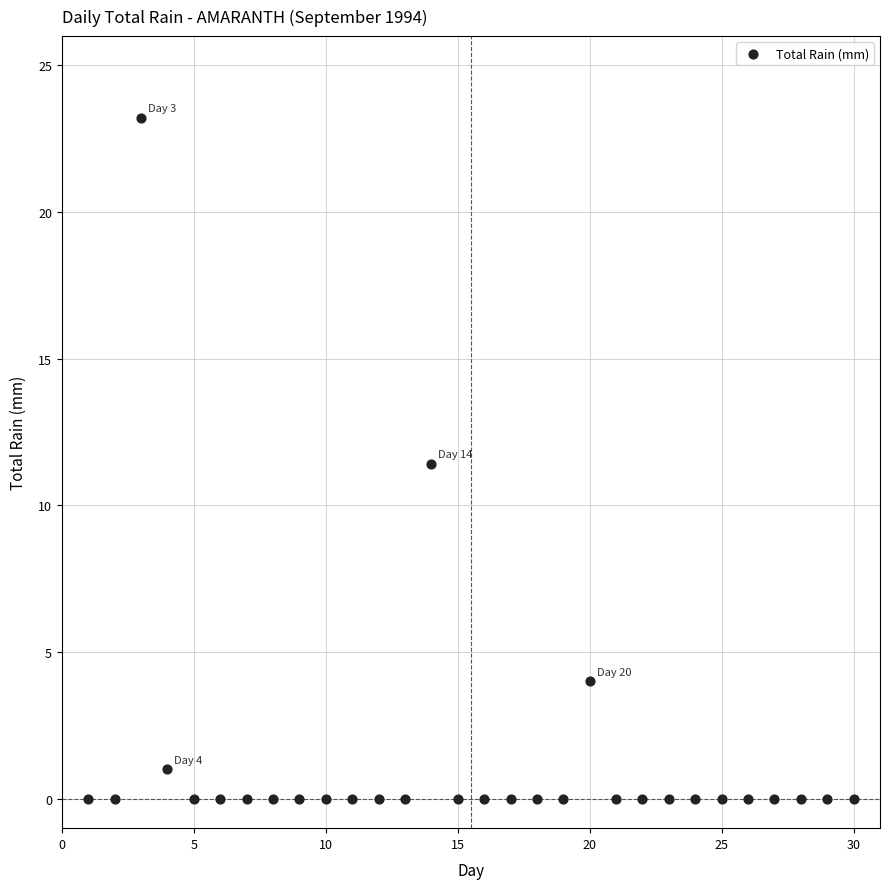

What Y value in the scatter plot is closest to 11?

11.4